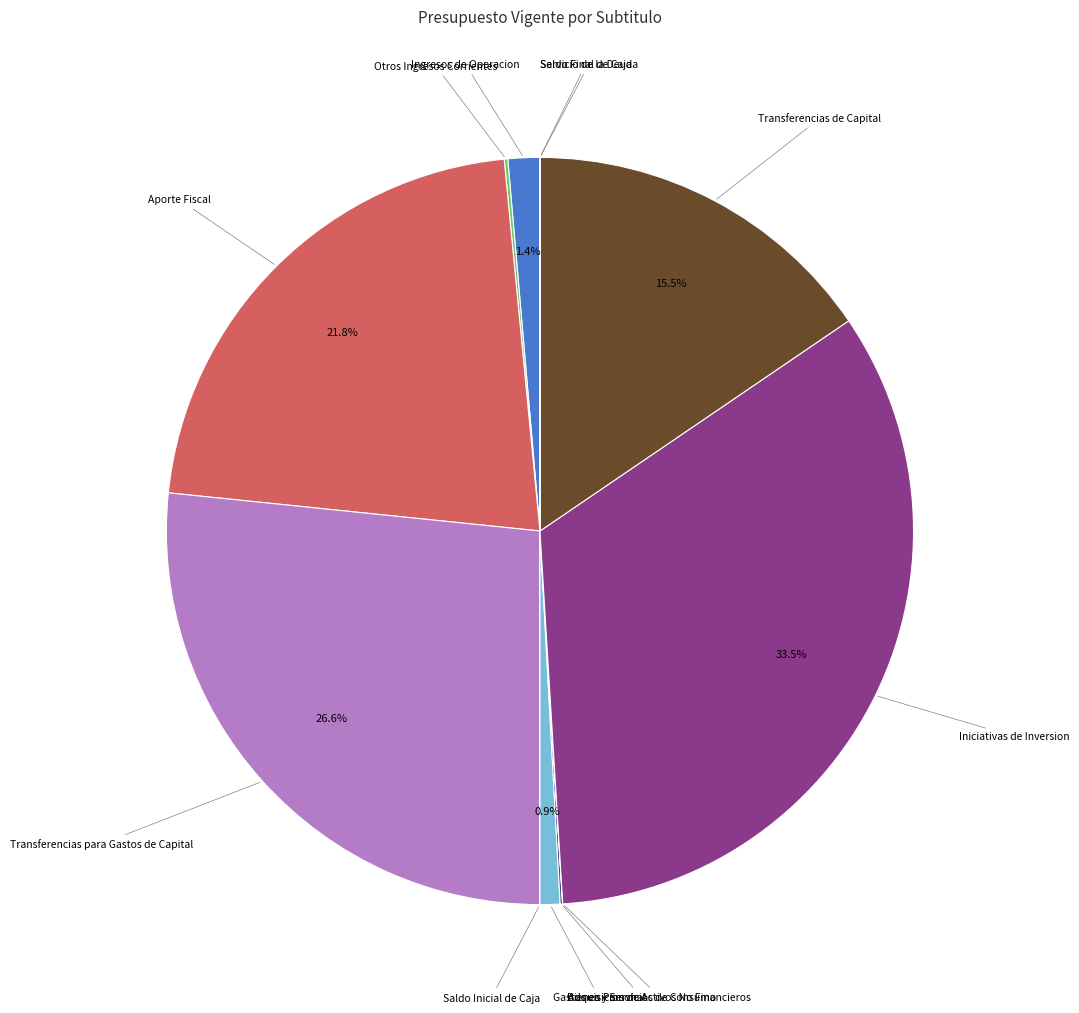

The Ingresos de Operacion slice represents 15% of the pie. True or false?

False